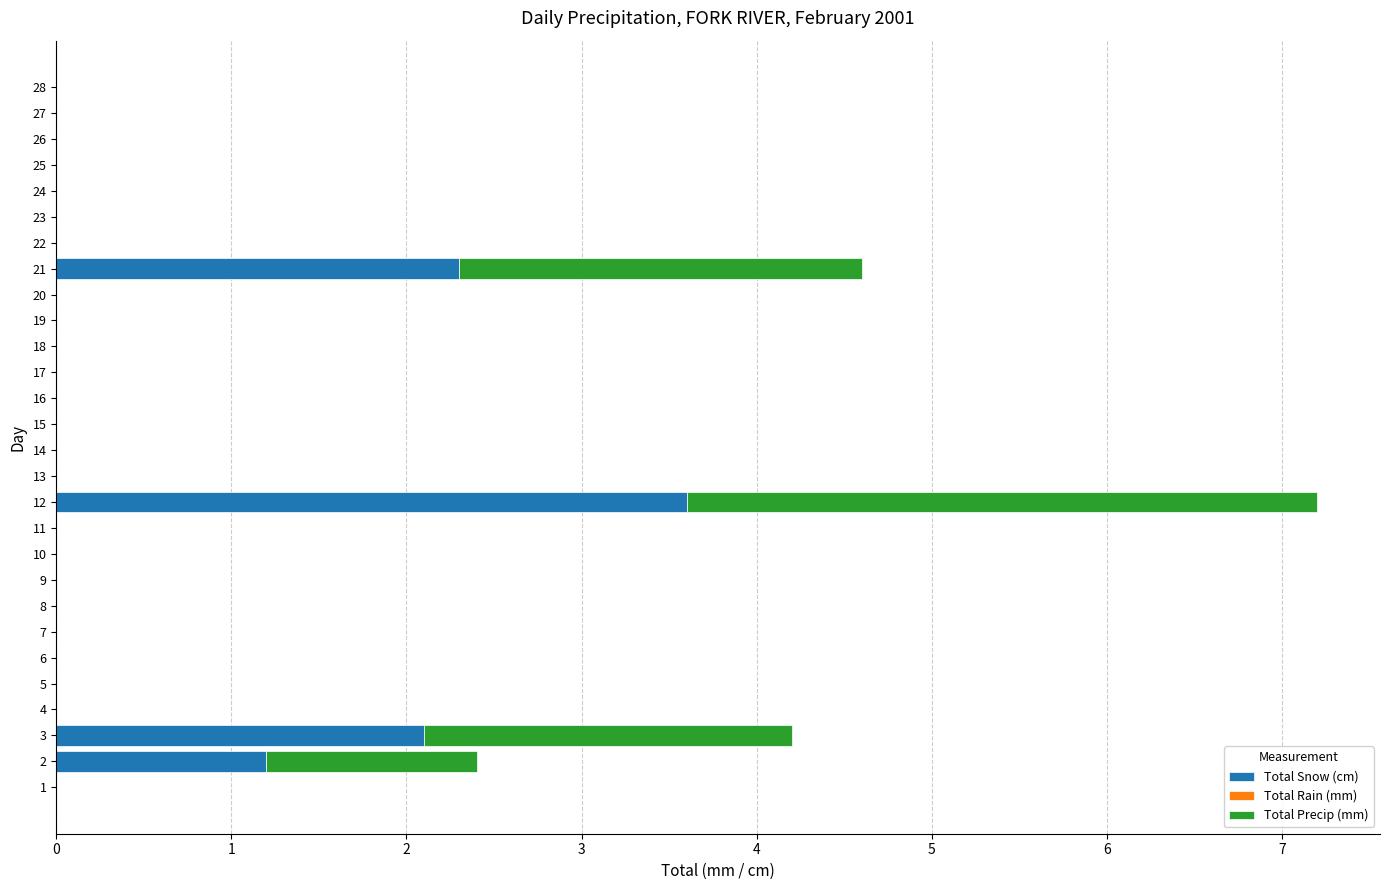

Is it true that Total Snow (cm) equals -2.2 at 5?

False